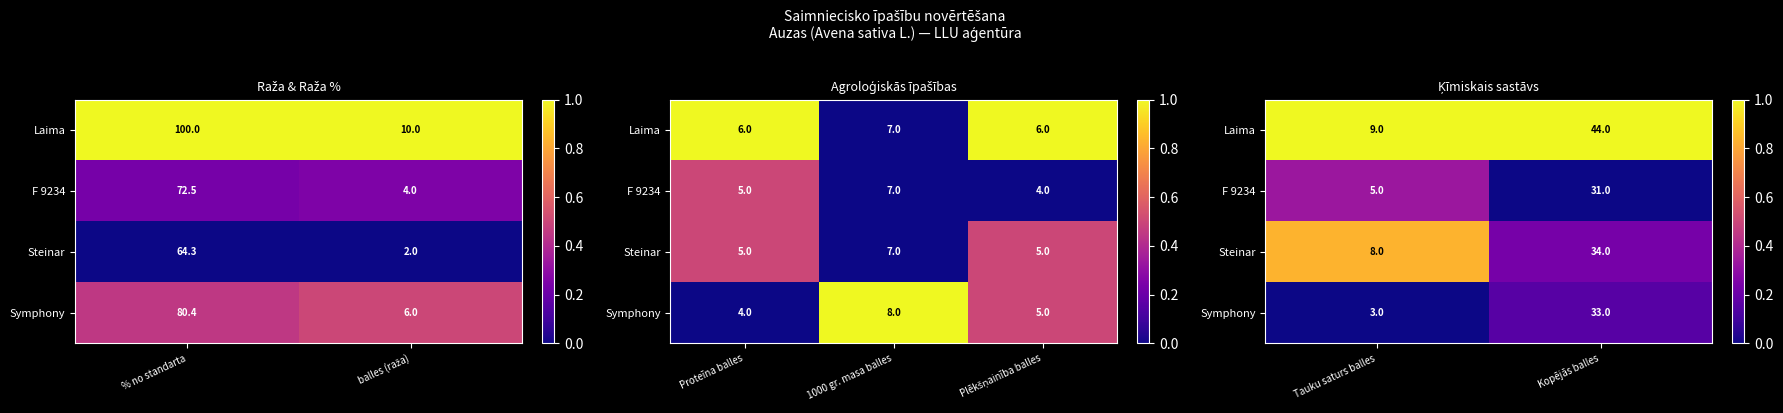

The value of Steinar at Kopējās balles is 0.1. True or false?

False